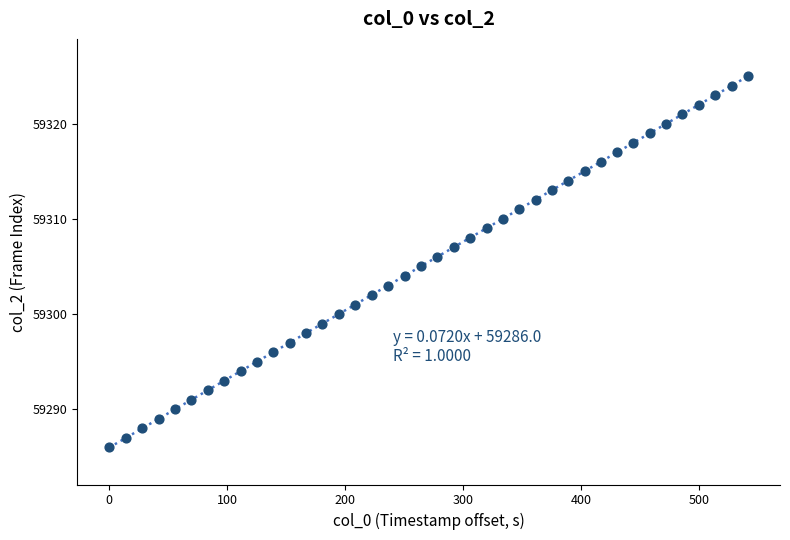

What is the range of Y values (max minus min)?

39